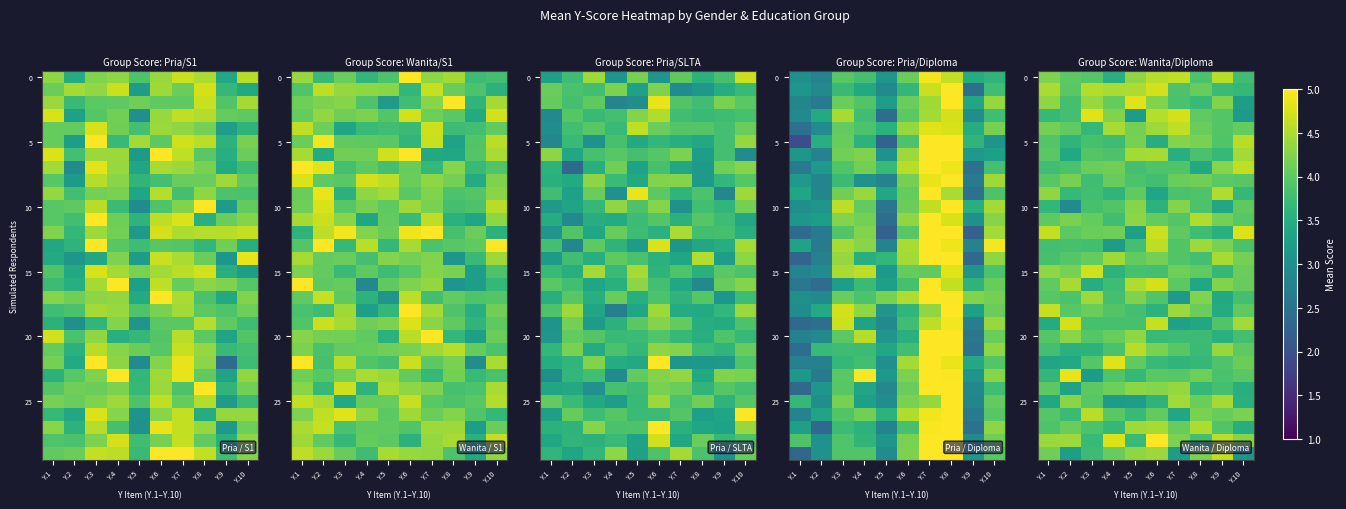

Which has a higher value, Y.3 or Y.8?

Y.3